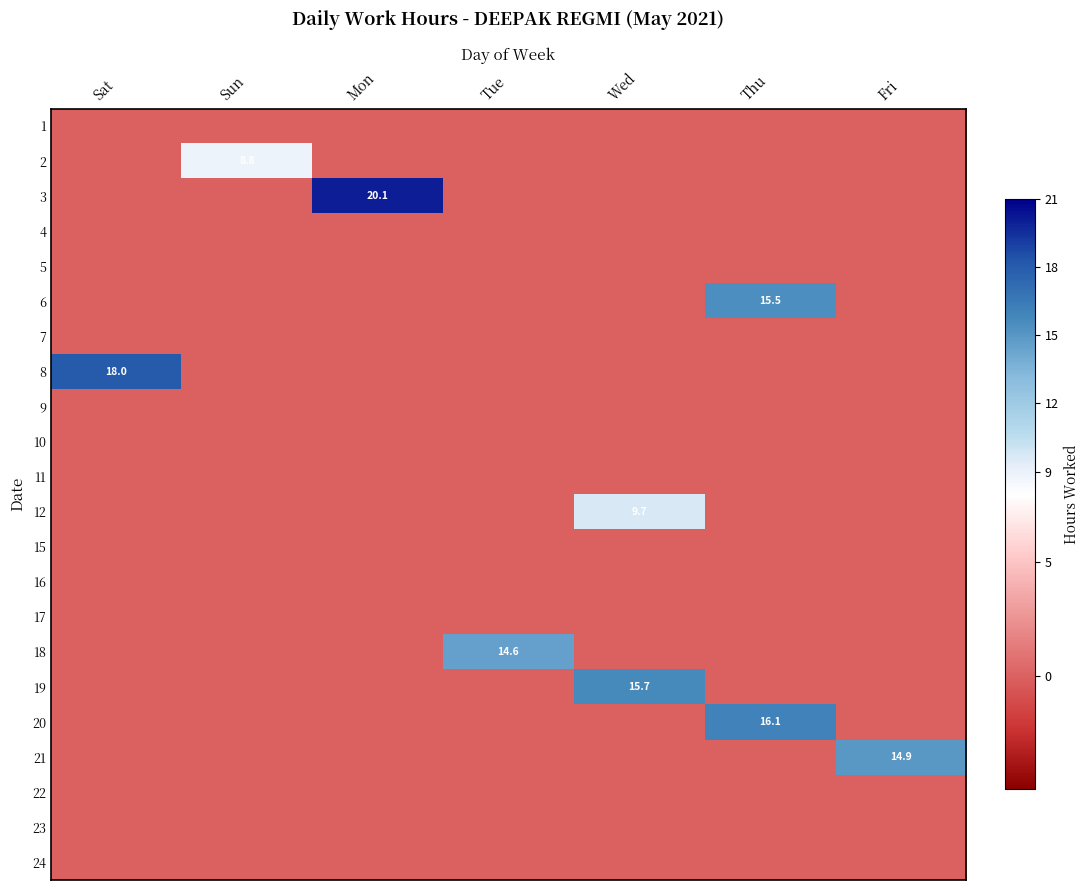

Which series changed the most between Sat and Tue?

8